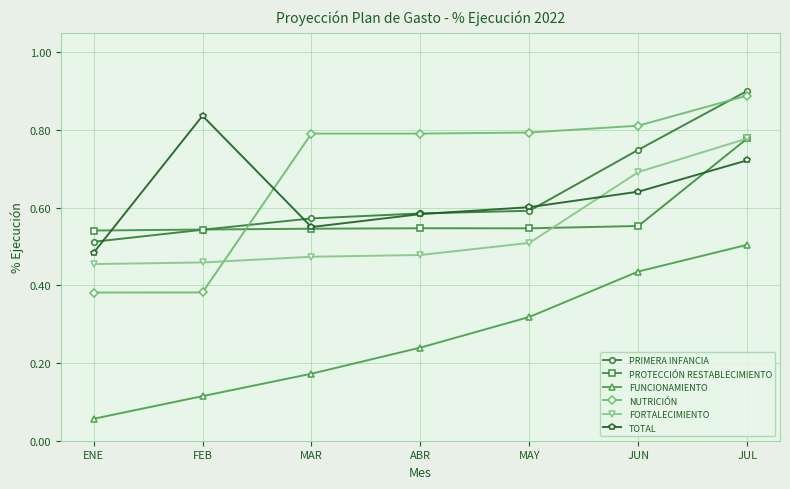

At how many categories does at least one series exceed 0?

7